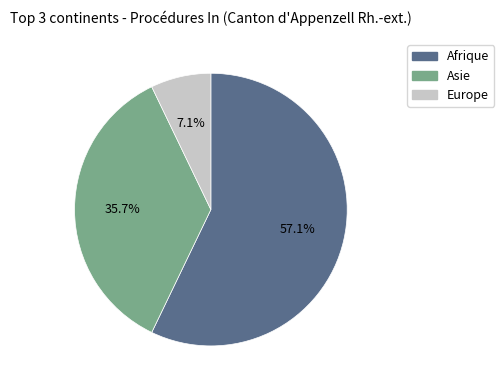

Is it true that Asie is 25% of the pie?

False